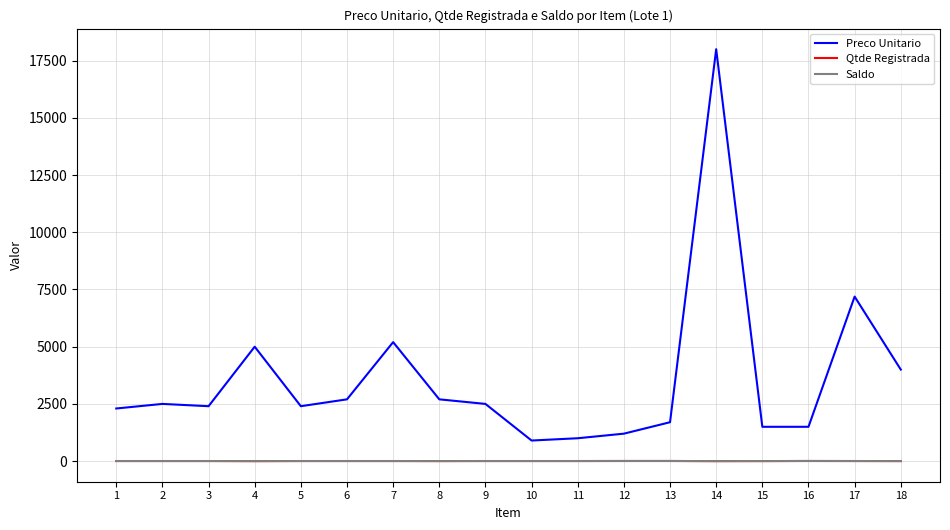

Does the chart display data point markers on the line(s)?

No